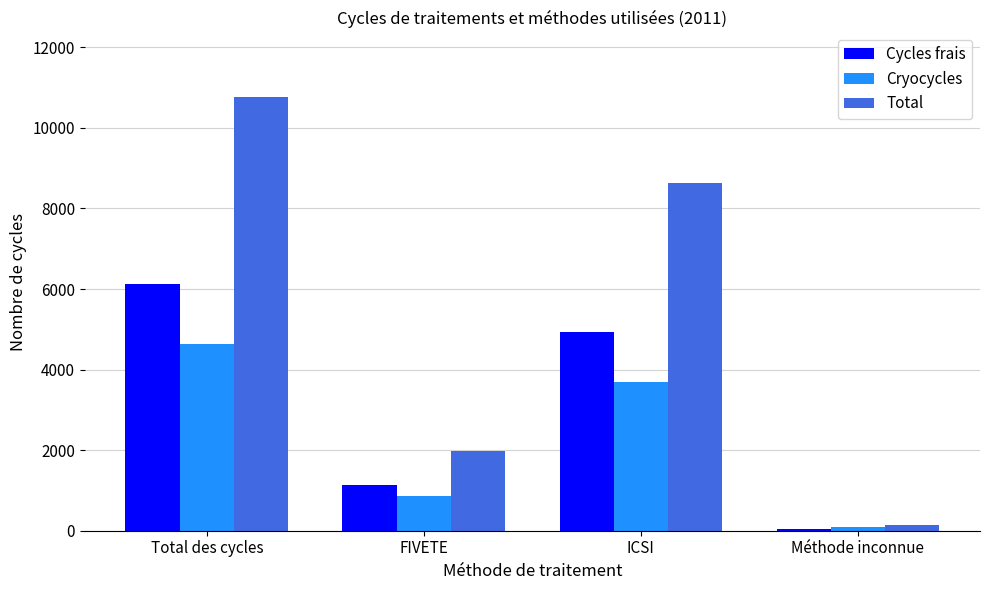

Reading left to right, list all the values displayed in this chart.

Cycles frais: 6118	1135	4928	55
Cryocycles: 4639	850	3699	90
Total: 10757	1985	8627	145